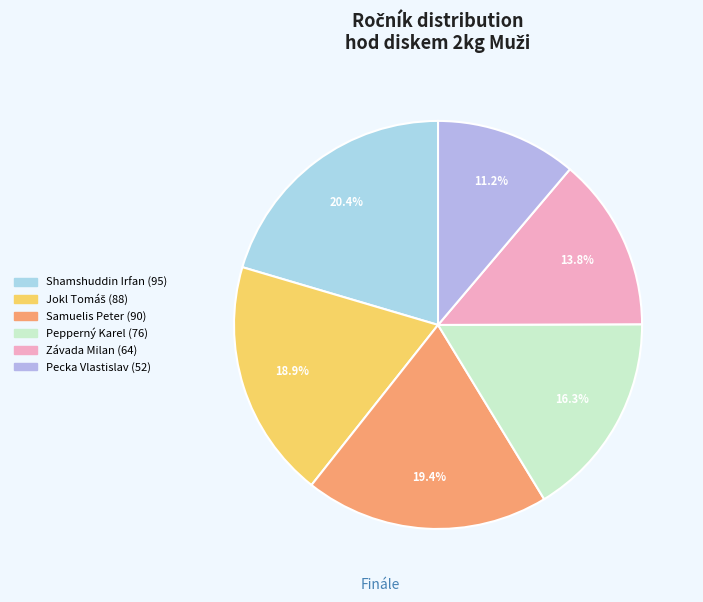

How many slices are in this pie chart?

6